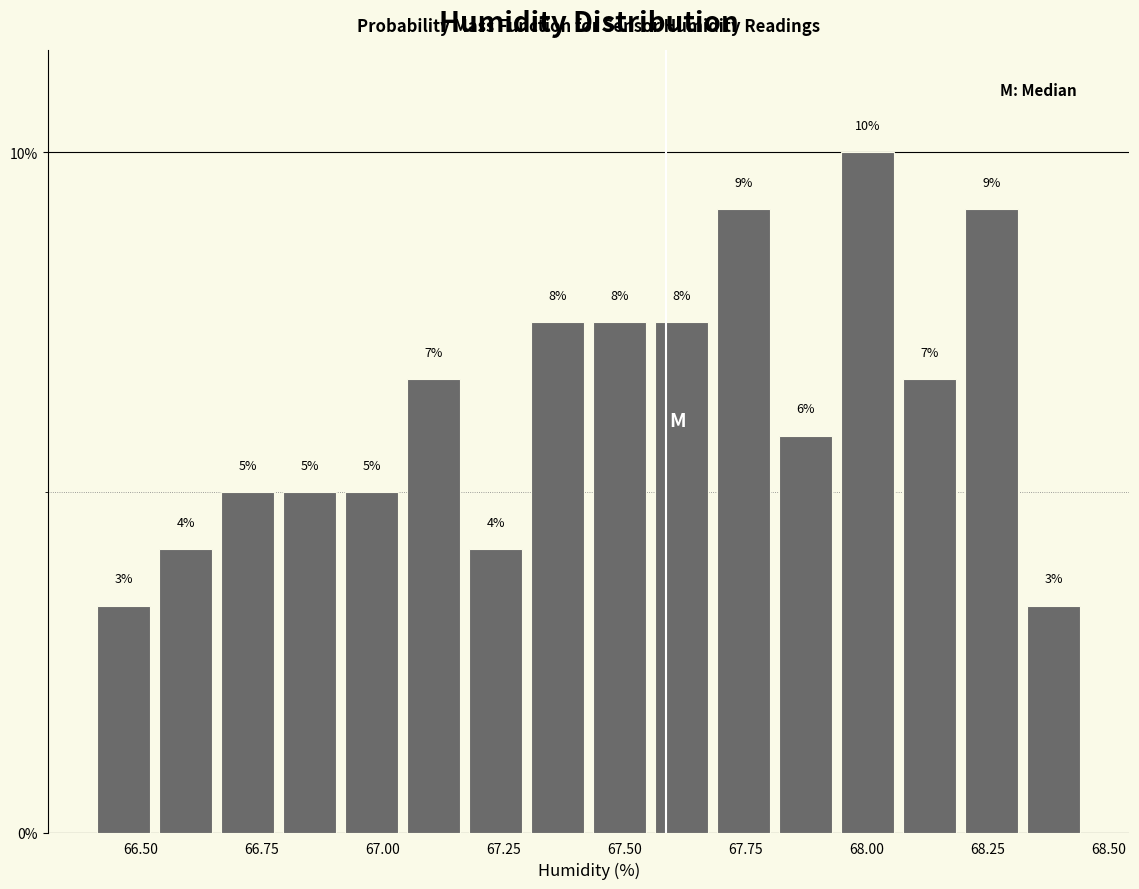

Read against the x-axis, roughly where is the centre of the tallest bar?

68.00